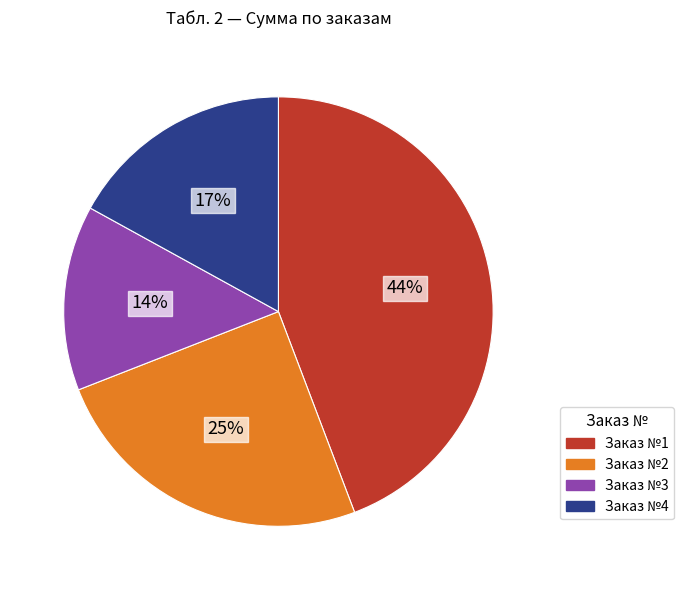

Does any single category account for the majority?

No